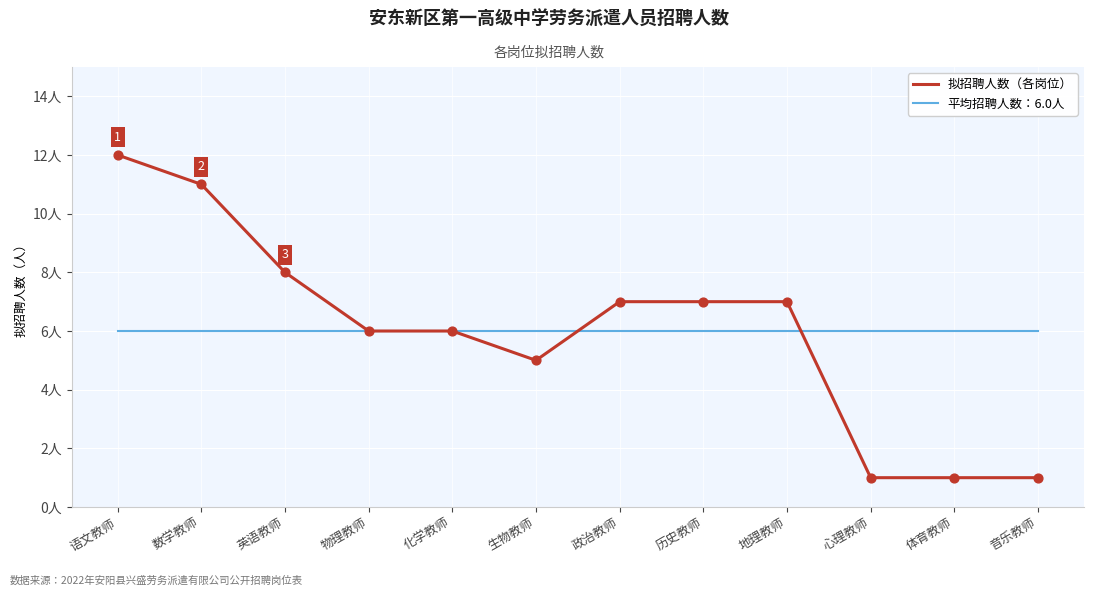

At how many categories does at least one series exceed 1?

12